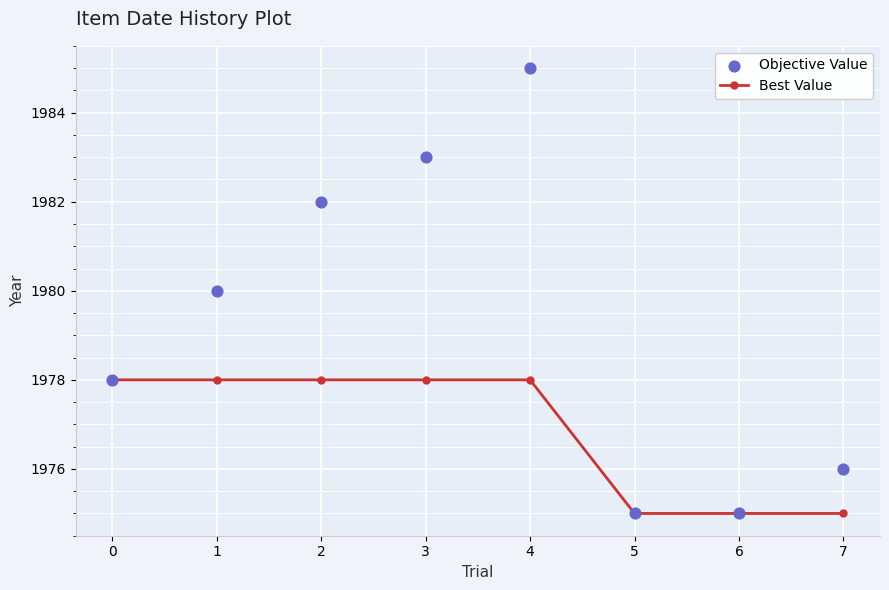

What is the total value across all series at 1?

3958